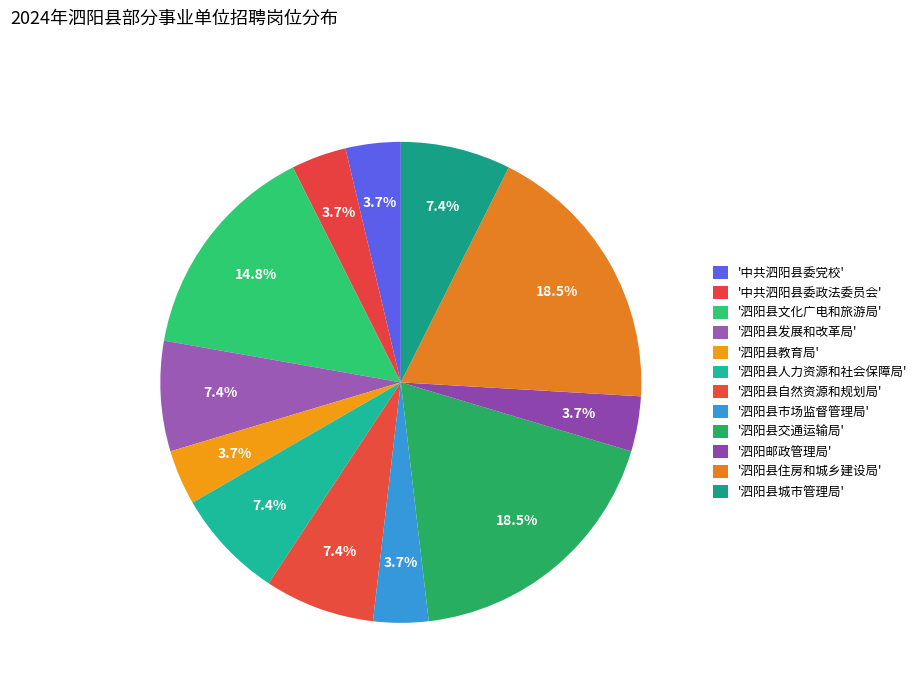

Count the number of slices in the pie.

12